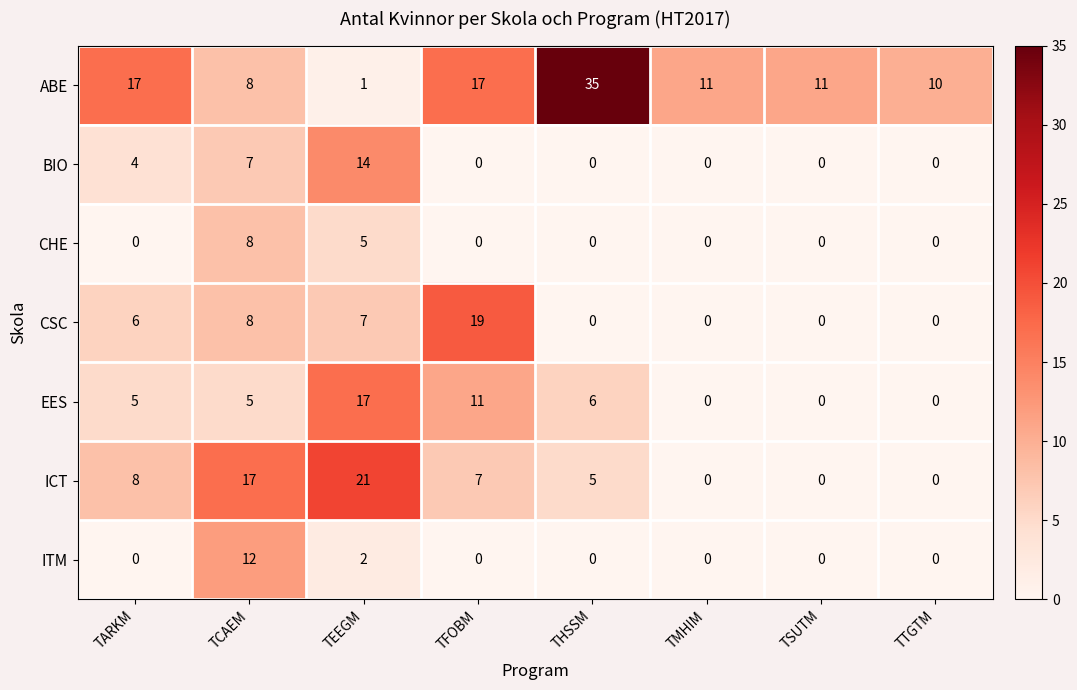

What is the spread (max minus min) of values at TTGTM?

10